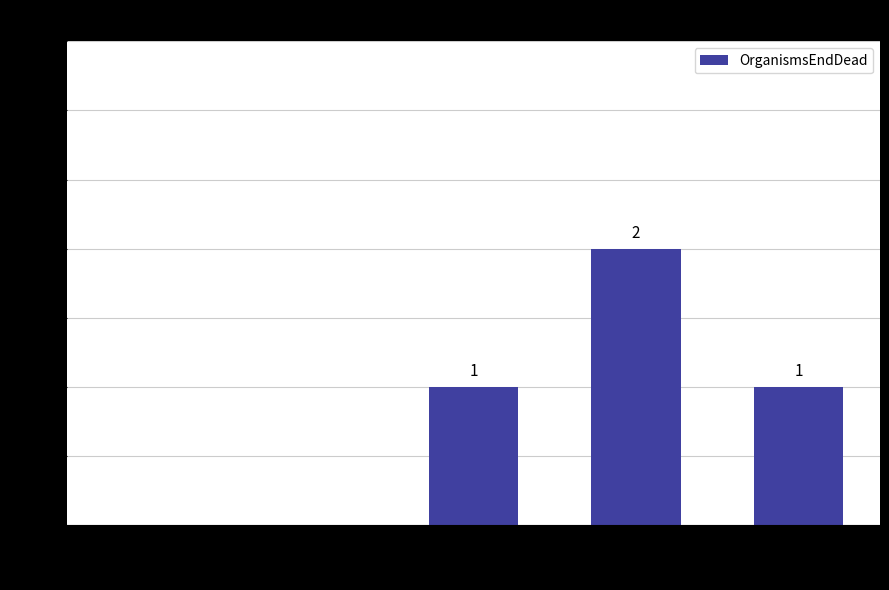

How many values are between 0 and 1?

4